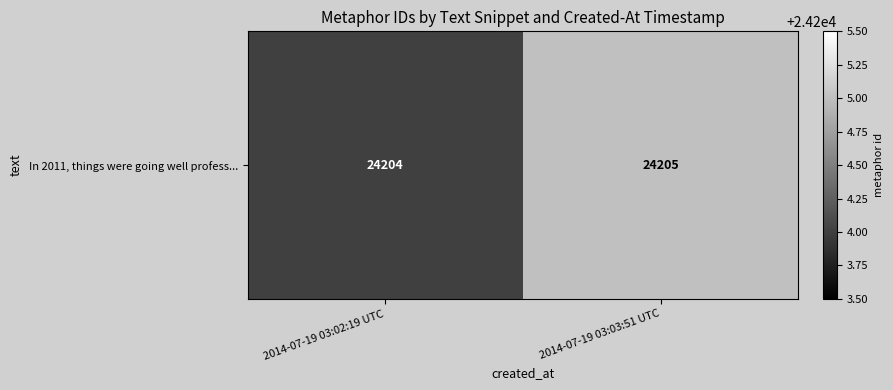

Rank the categories by value from lowest to highest.

2014-07-19 03:02:19 UTC, 2014-07-19 03:03:51 UTC